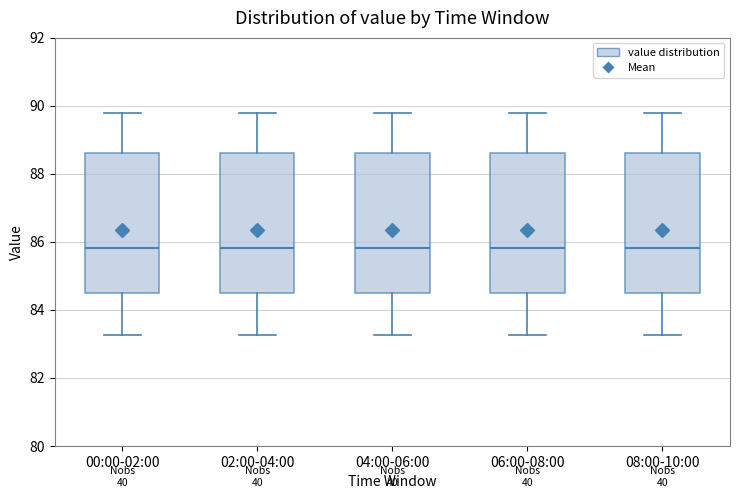

Reading left to right, transcribe this box plot: for each box, give where its median line is, the range the box spans, and where its two whiskers end, as read against the y-axis. The values are not printed on the chart, so give them approximately, as read against the axis.

00:00-02:00: median 85.8, box 84.6 to 88.6, whiskers 83.2 to 89.8
02:00-04:00: median 85.8, box 84.6 to 88.6, whiskers 83.2 to 89.8
04:00-06:00: median 85.8, box 84.6 to 88.6, whiskers 83.2 to 89.8
06:00-08:00: median 85.8, box 84.6 to 88.6, whiskers 83.2 to 89.8
08:00-10:00: median 85.8, box 84.6 to 88.6, whiskers 83.2 to 89.8